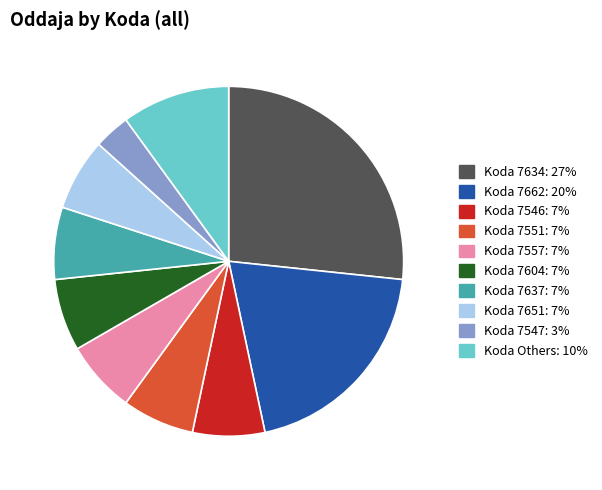

Is there a majority slice in this chart?

No